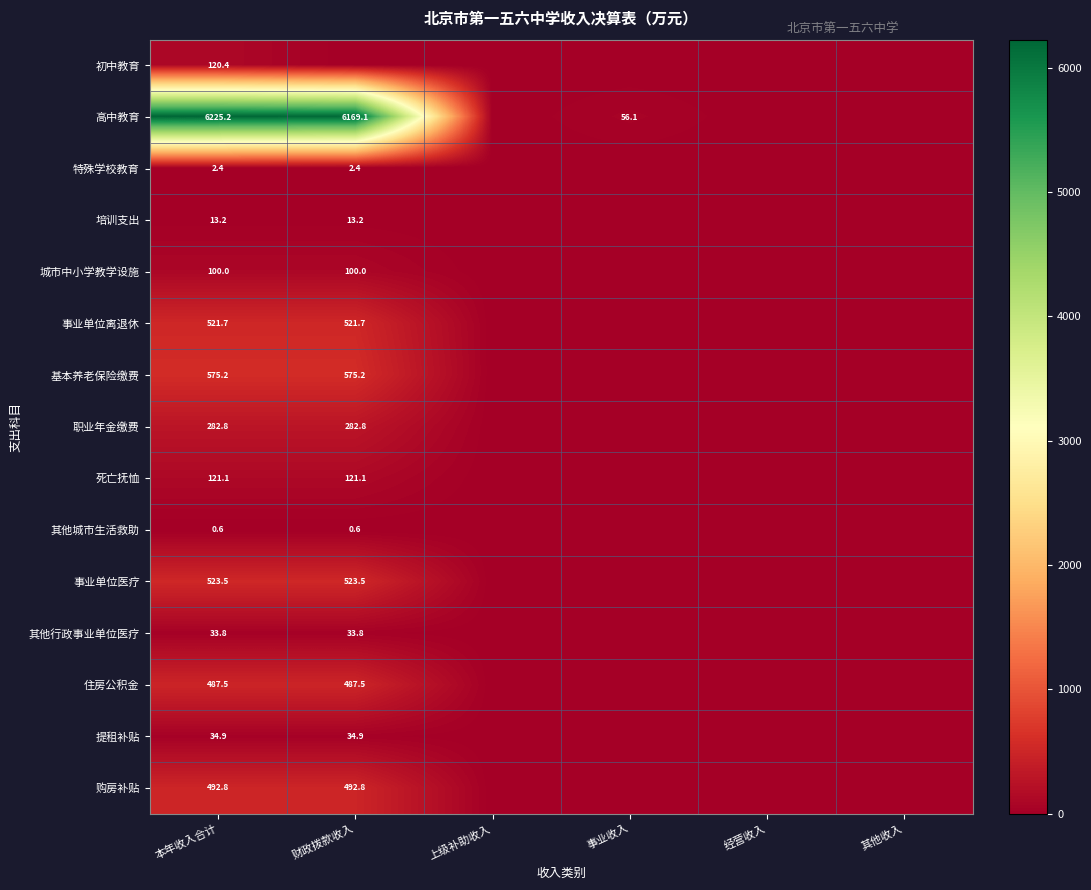

At how many categories does at least one series exceed 1192?

2